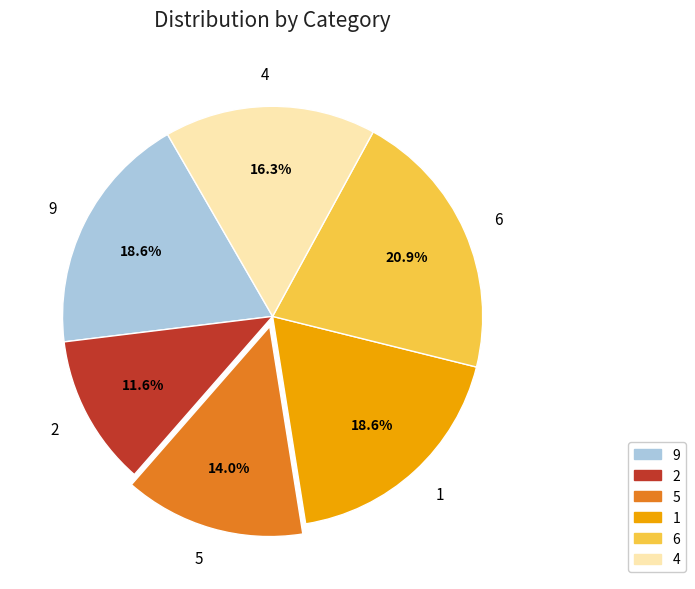

How many segments does this pie chart have?

6